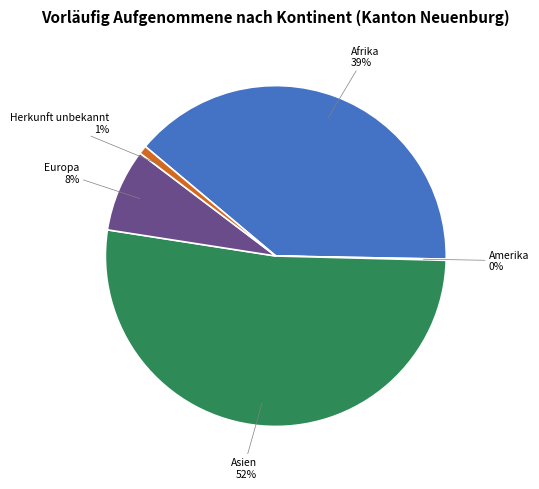

To the nearest percent, what is the combined percentage of Herkunft unbekannt and Europa?

9%